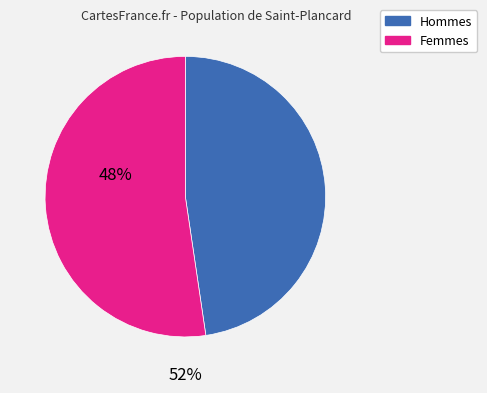

Does any single category account for the majority?

Yes